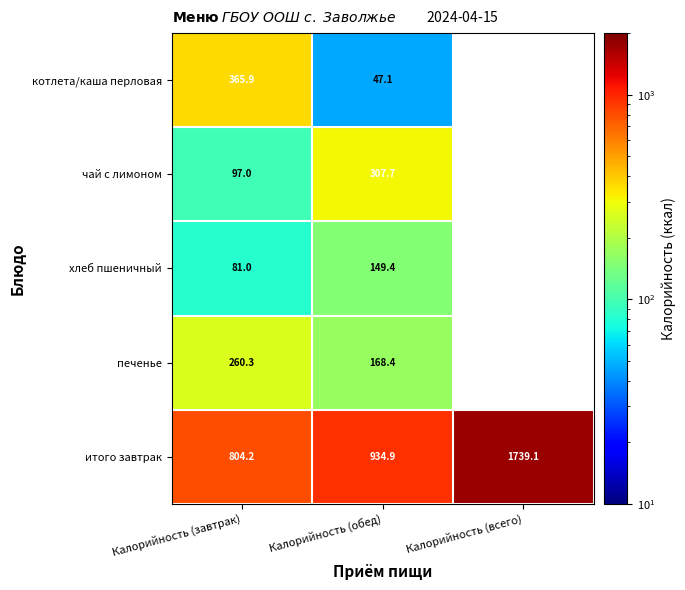

At which category does the chart reach its peak across all series?

Калорийность (всего)